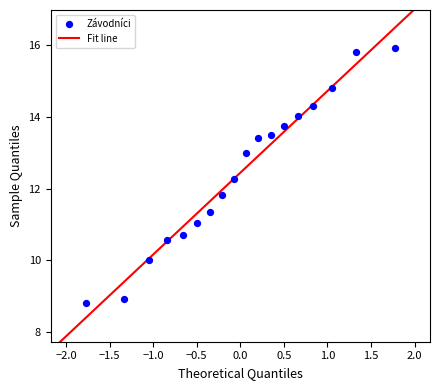

What Y value in the scatter plot is closest to 12?

11.8